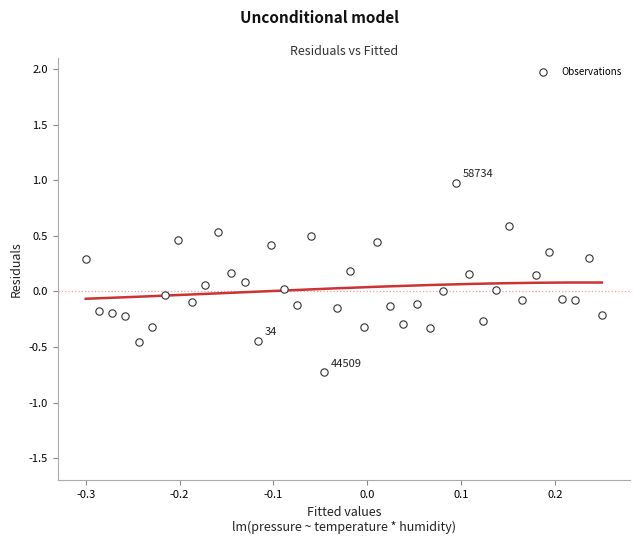

What is the range of X values (max minus min)?

0.6